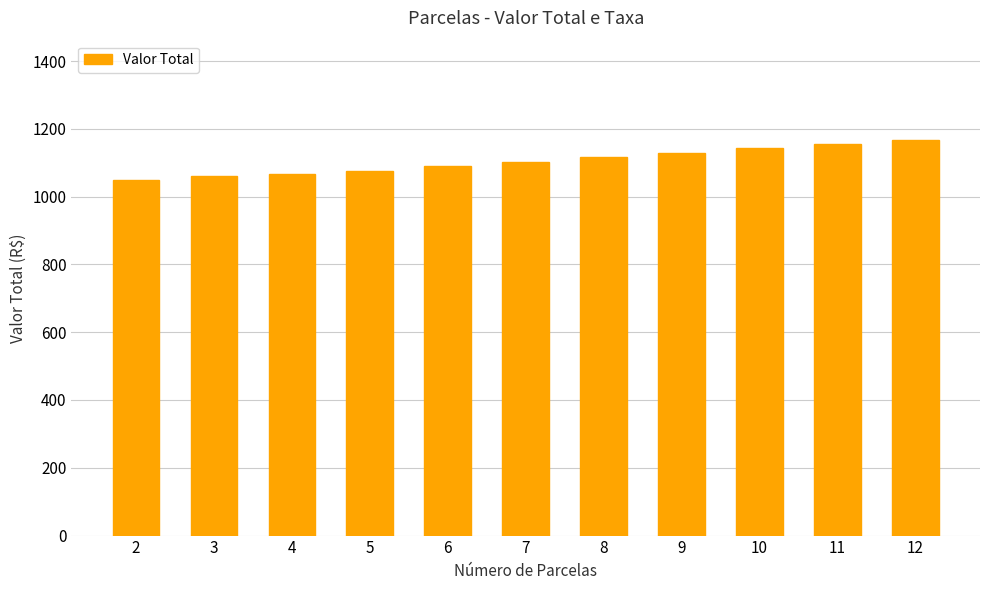

Which category has the highest value across all series?

12